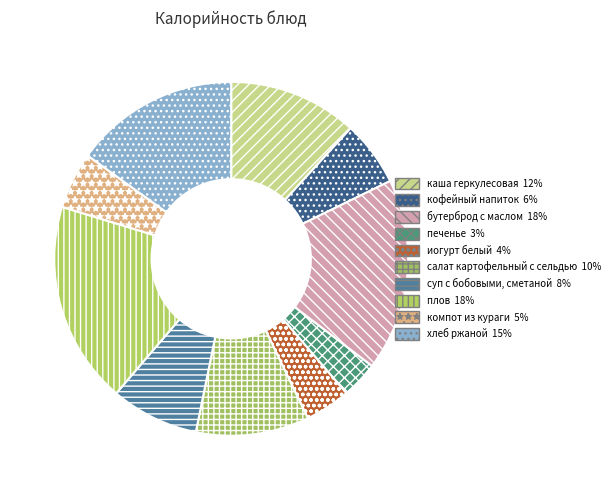

To the nearest percent, what is the average slice percentage?

10%